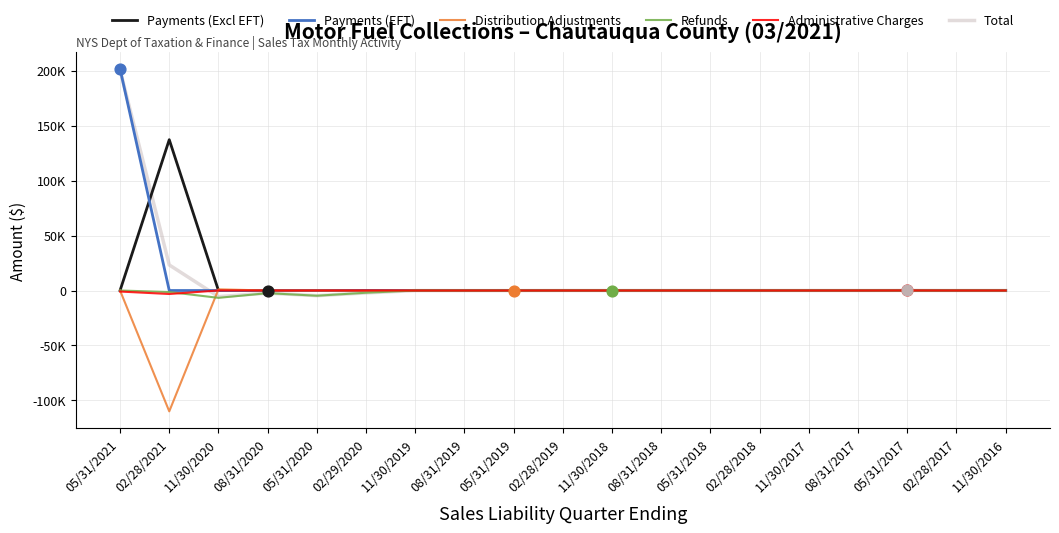

What are all the series names shown in the legend?

Payments (Excl EFT), Payments (EFT), Distribution Adjustments, Refunds, Administrative Charges, Total